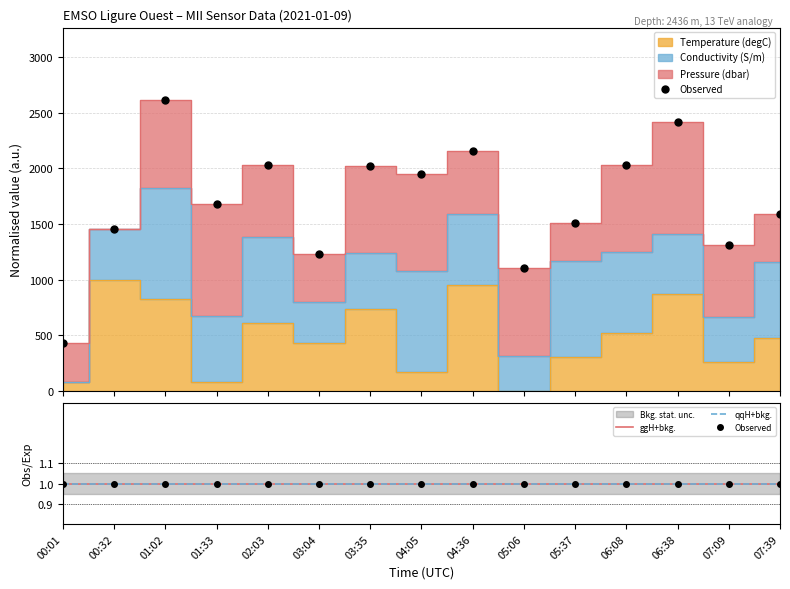

What are all the series names shown in the legend?

Temperature (degC), Conductivity (S/m), Pressure (dbar)